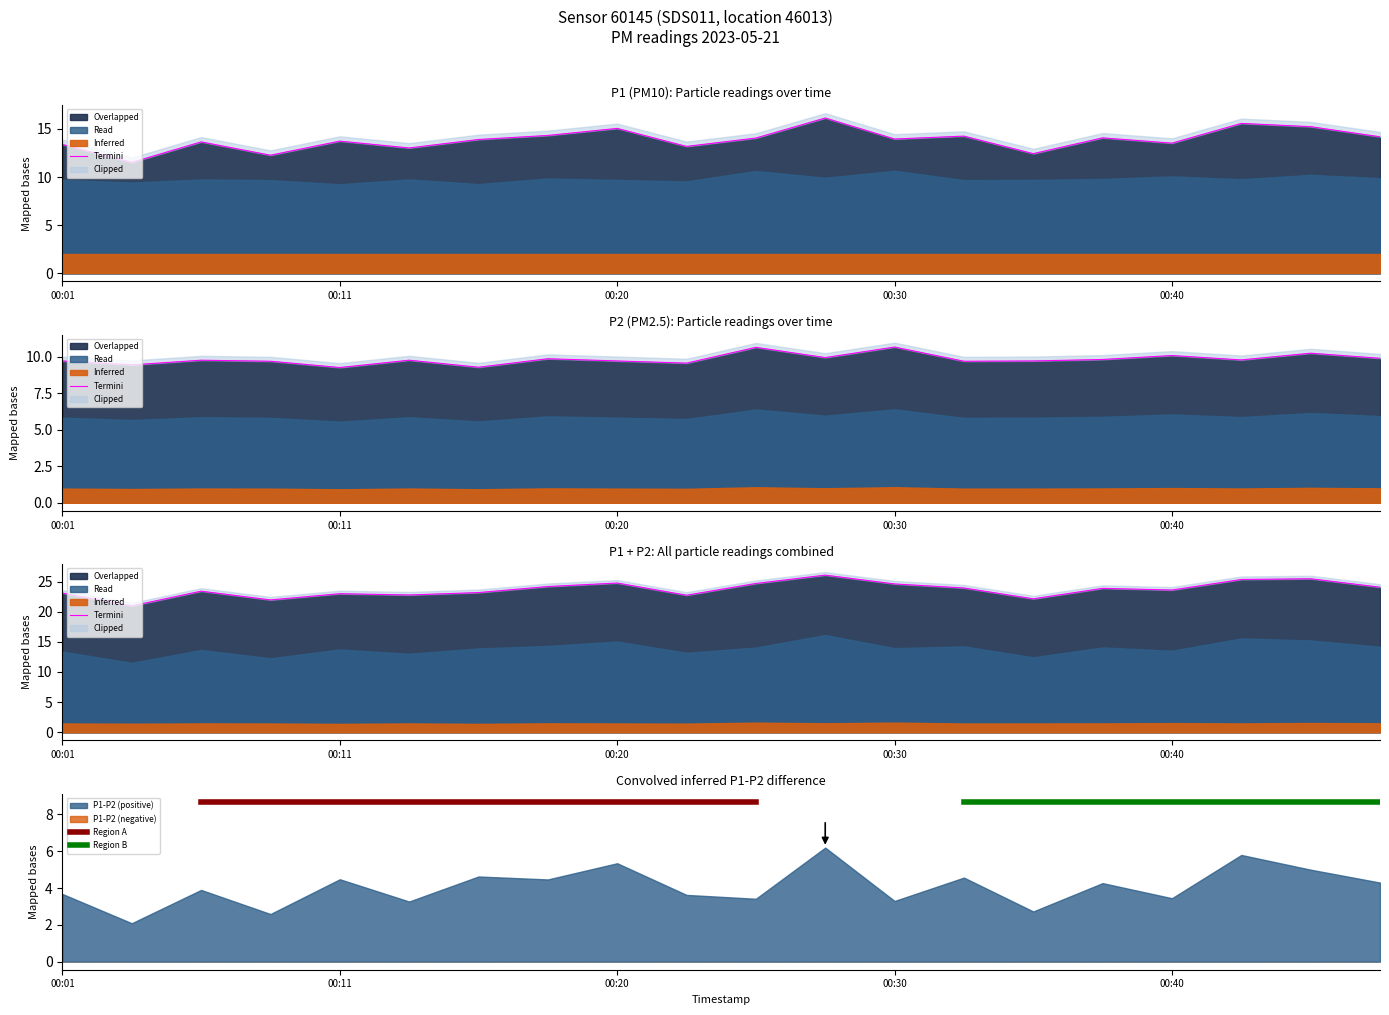

Between 00:01 and 00:23, which series saw the biggest shift?

P1